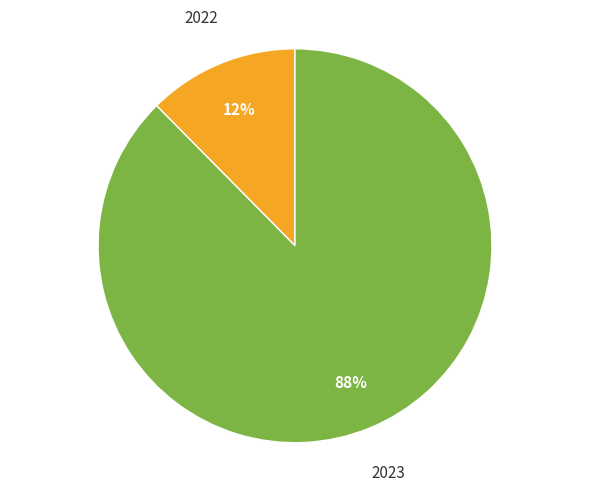

Which slice represents more than half of the pie?

2023